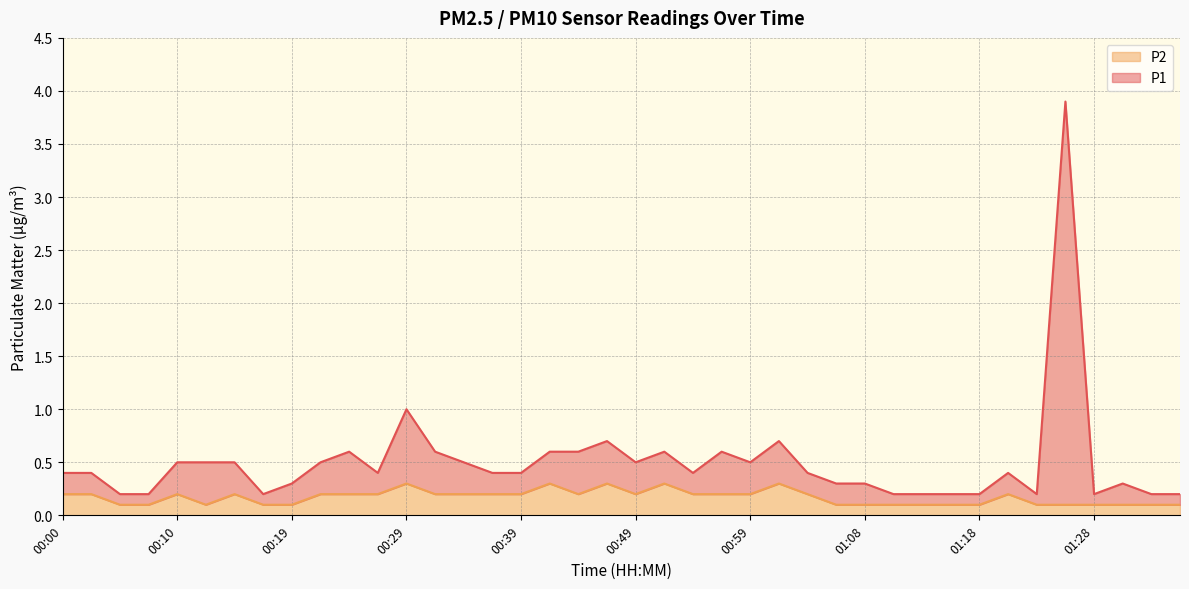

Where is P2 nearest to the value 0?

00:05